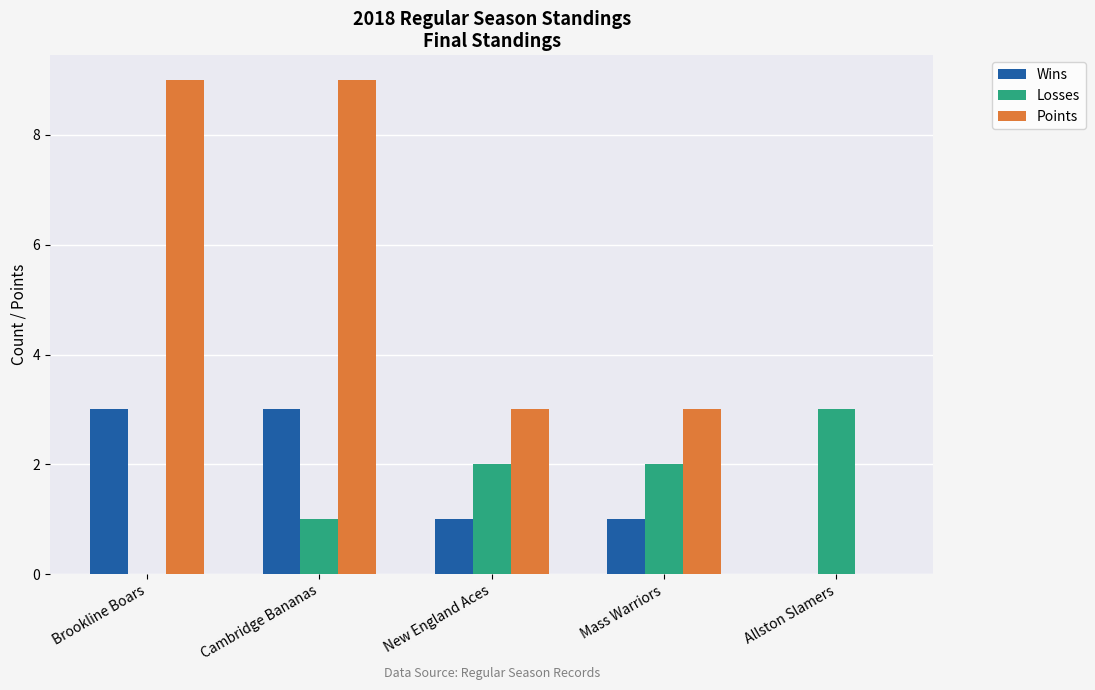

Count the Wins values in the range 1 to 3.

4